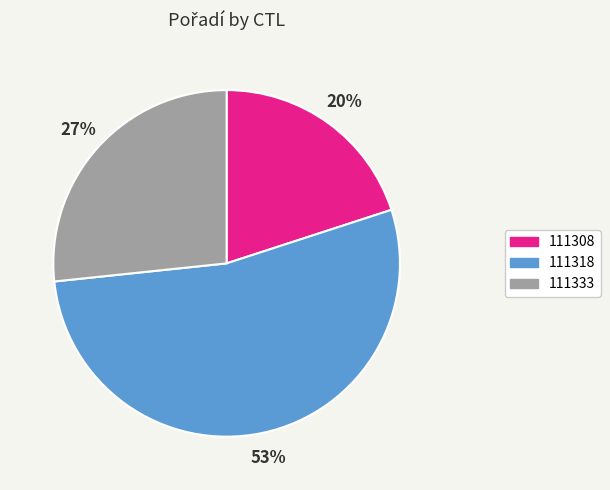

What is the ratio of the value at 111308 to the value at 111318?

0.4